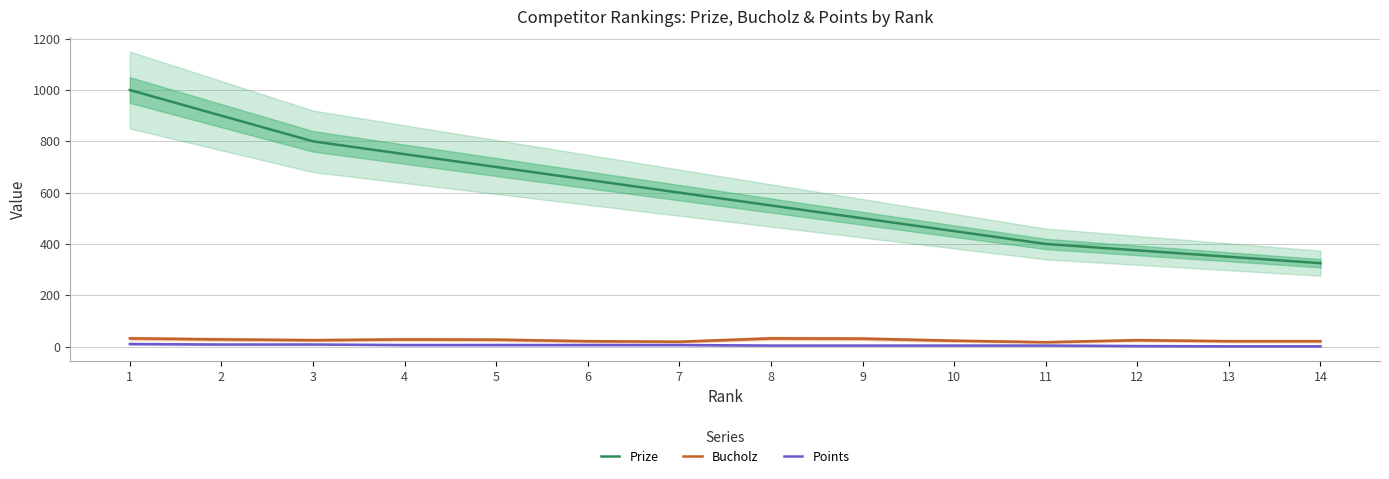

At which label does Points reach its minimum?

13